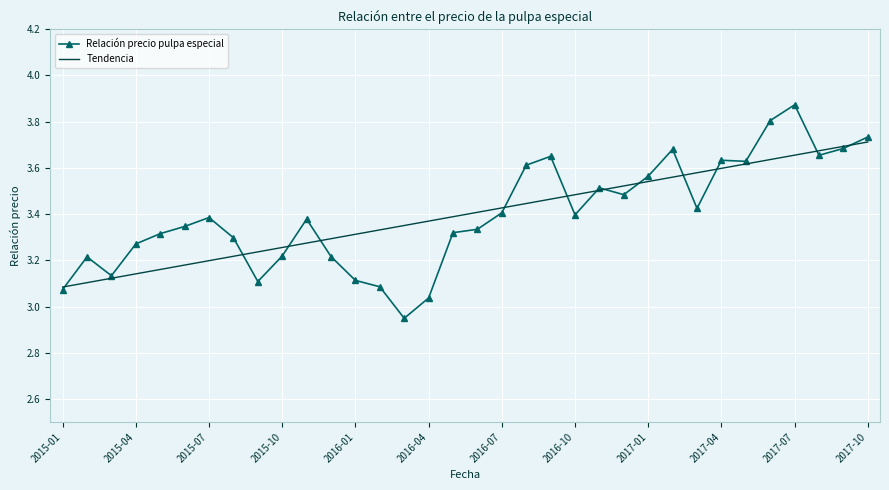

What is the difference between the maximum and second lowest values in the Tendencia series?

0.6